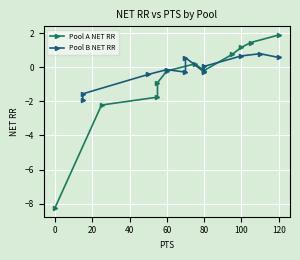

What is the value of the Pool B NET RR point at the 7th from the left?

-0.3